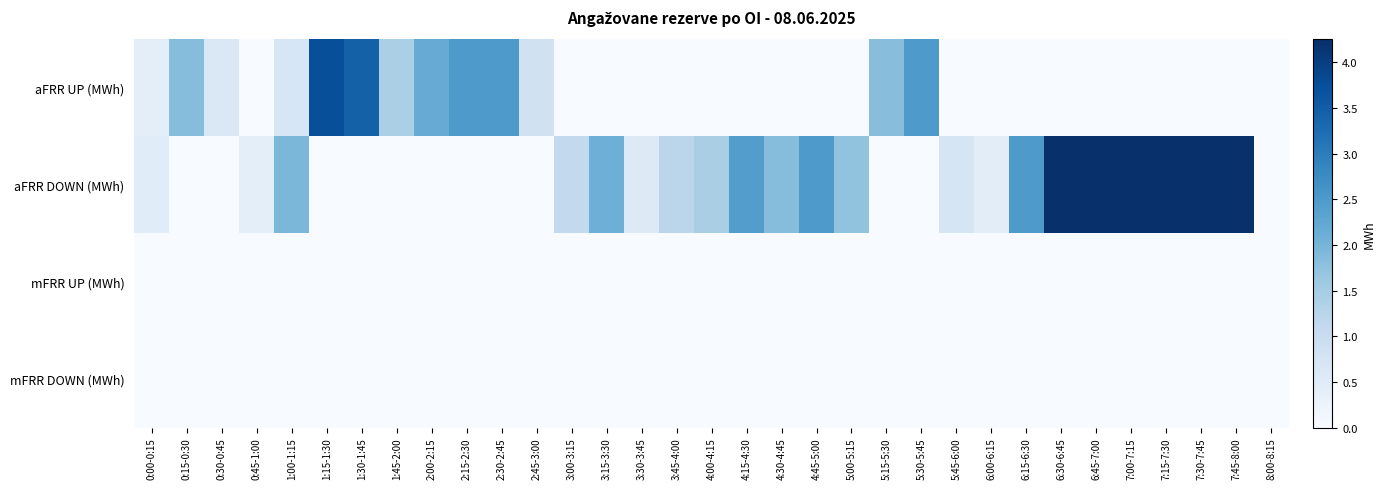

Between 3:30-3:45 and 4:00-4:15, which series saw the biggest shift?

aFRR DOWN (MWh)